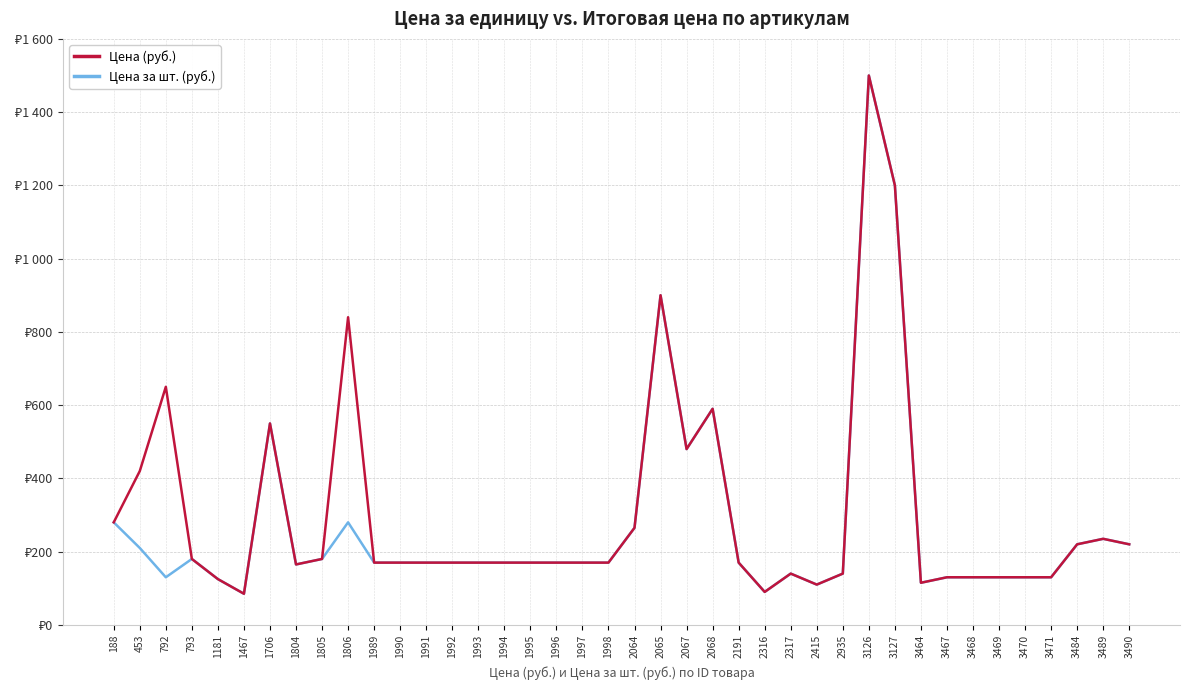

Reading left to right, extract all data points from this chart.

Цена (руб.): 188=280	453=420	792=650	793=180	1181=125	1467=85	1706=550	1804=165	1805=180	1806=840	1989=170	1990=170	1991=170	1992=170	1993=170	1994=170	1995=170	1996=170	1997=170	1998=170	2064=265	2065=900	2067=480	2068=590	2191=170	2316=90	2317=140	2415=110	2935=140	3126=1500	3127=1200	3464=115	3467=130	3468=130	3469=130	3470=130	3471=130	3484=220	3489=235	3490=220
Цена за шт. (руб.): 188=280	453=210	792=130	793=180	1181=125	1467=85	1706=550	1804=165	1805=180	1806=280	1989=170	1990=170	1991=170	1992=170	1993=170	1994=170	1995=170	1996=170	1997=170	1998=170	2064=265	2065=900	2067=480	2068=590	2191=170	2316=90	2317=140	2415=110	2935=140	3126=1500	3127=1200	3464=115	3467=130	3468=130	3469=130	3470=130	3471=130	3484=220	3489=235	3490=220